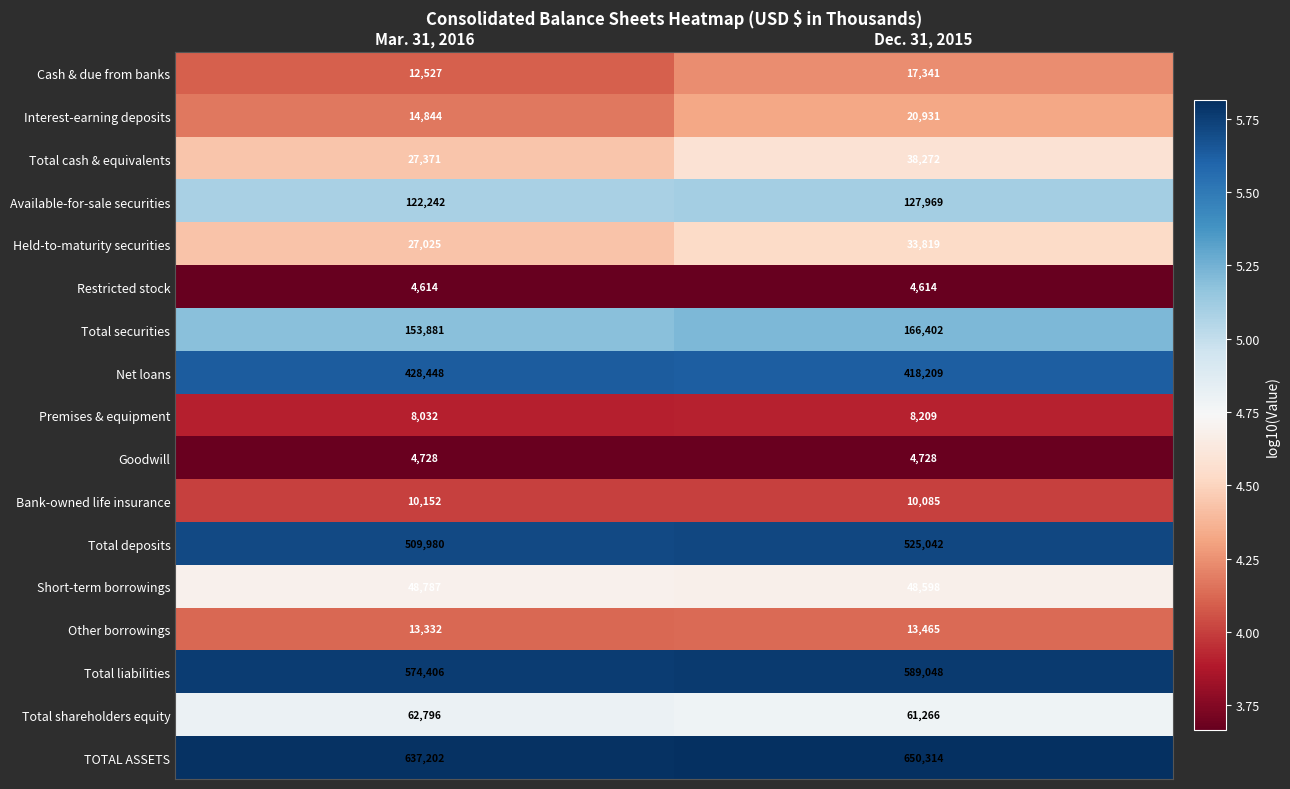

What is the highest value of the Cash & due from banks series?

17341